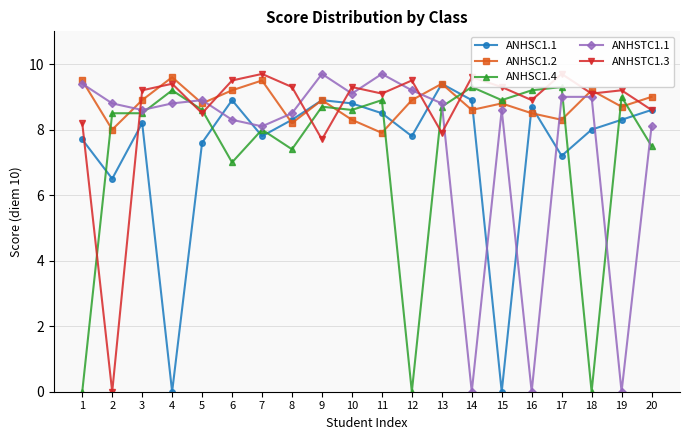

What is the difference between the highest and lowest values at 4?

9.6